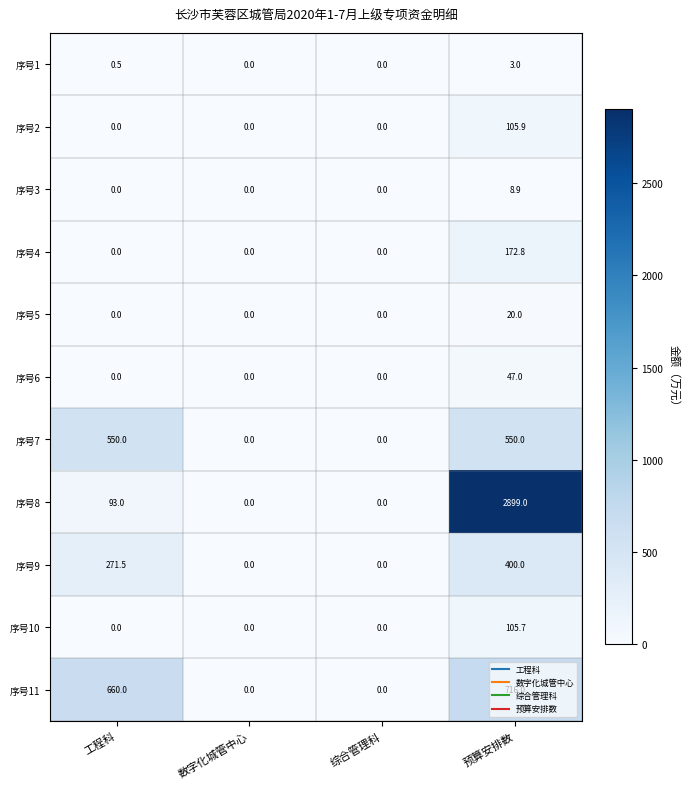

What is the highest value of the 序号8 series?

2899.0